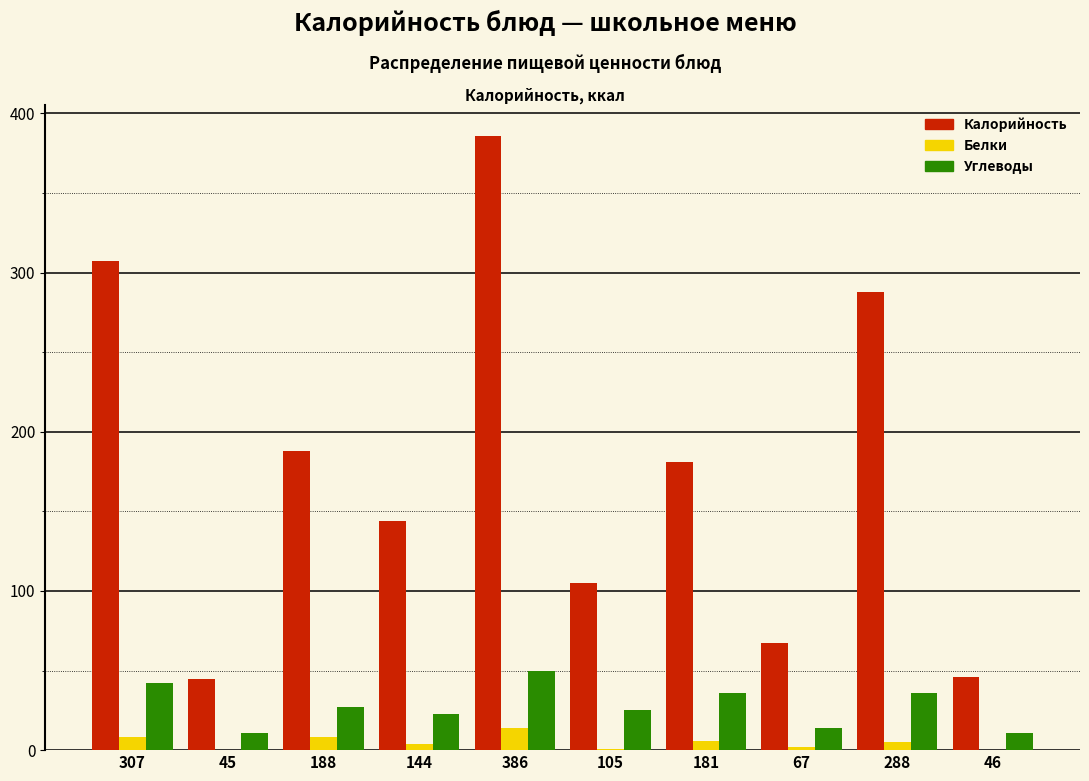

What is the sum of all Углеводы values?

275